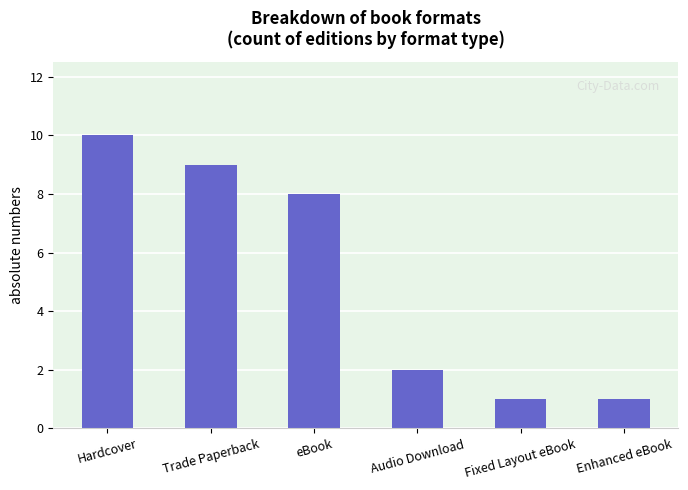

What is the average value?

5